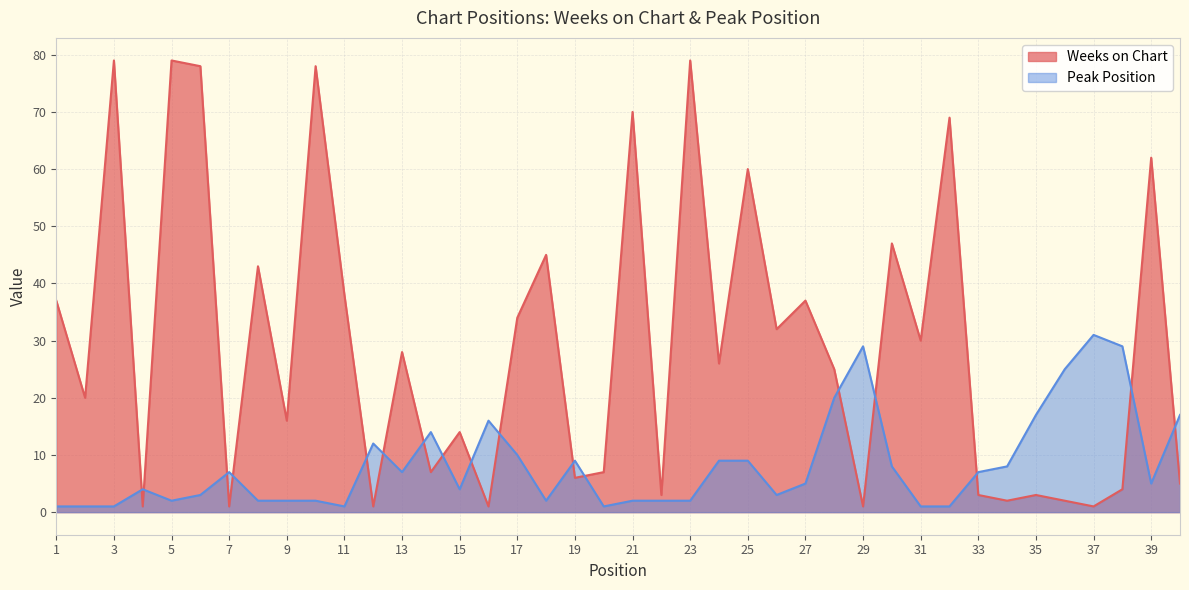

What is the minimum value shown in the chart?

1